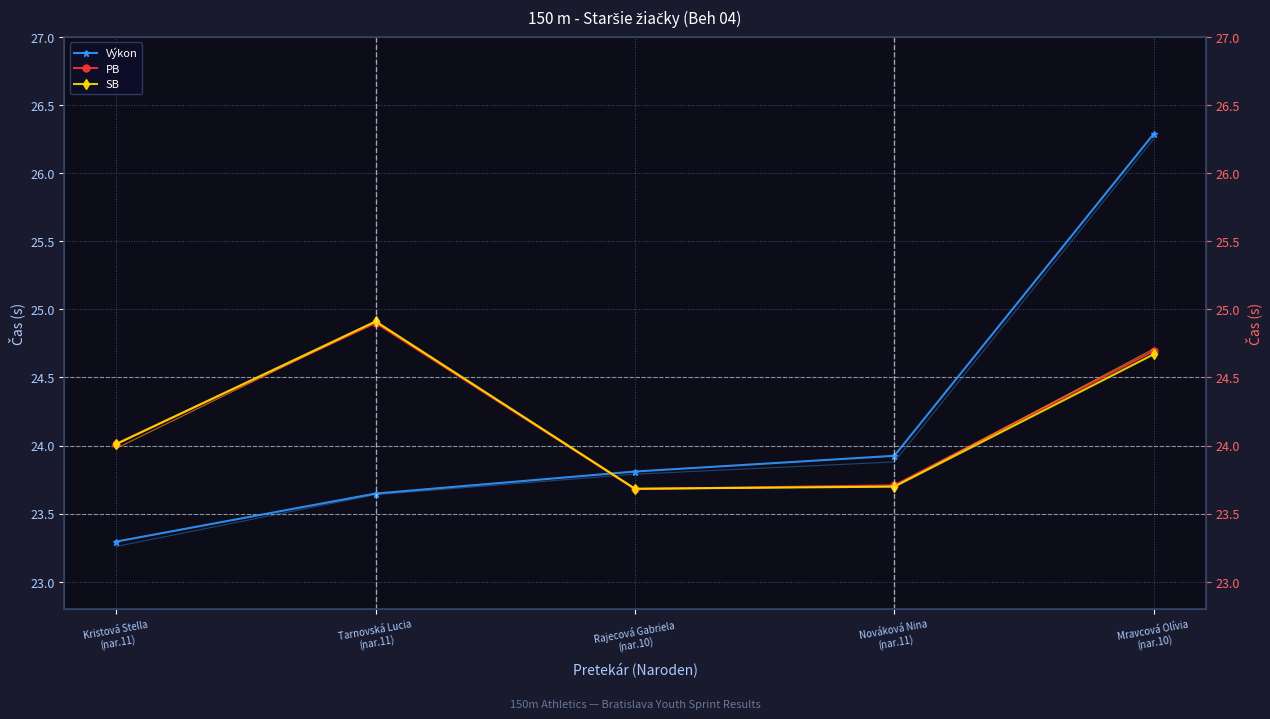

The value of PB at Rajecová Gabriela
(nar.10) is 23.7. True or false?

True